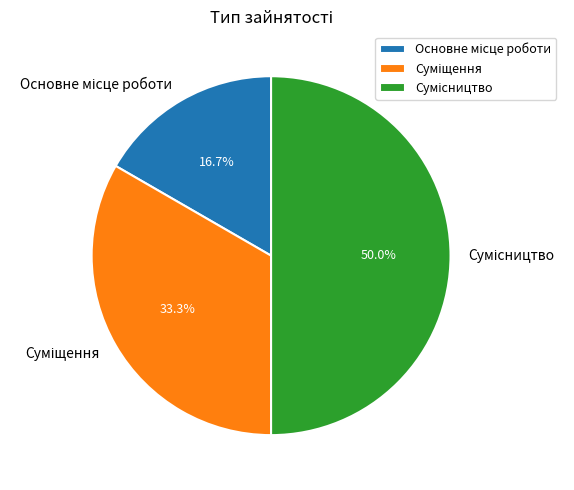

To the nearest percent, what is the combined percentage of Суміщення and Основне місце роботи?

50%